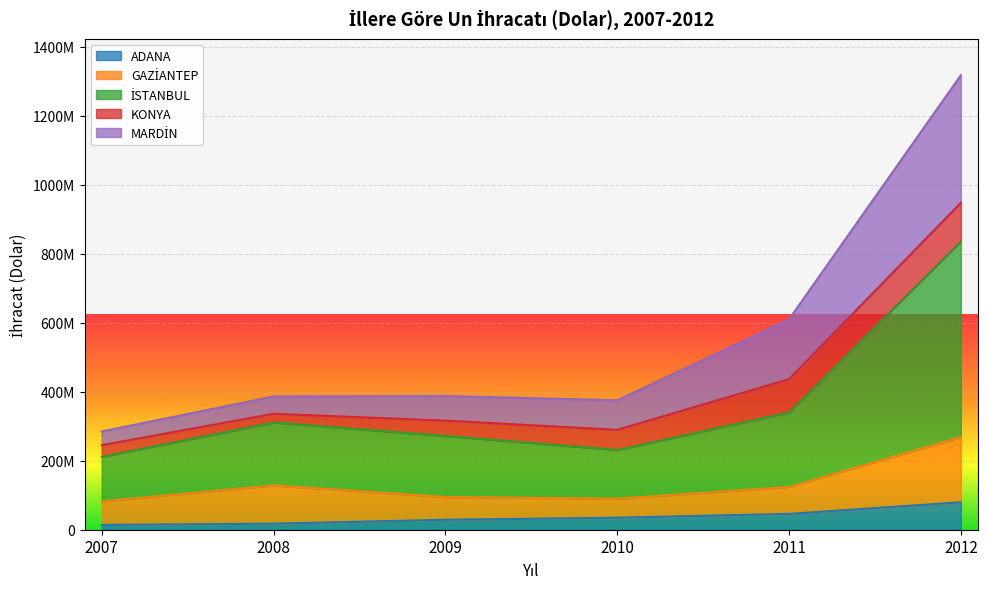

What is the difference between the second highest and second lowest values in the MARDİN series?

234911547